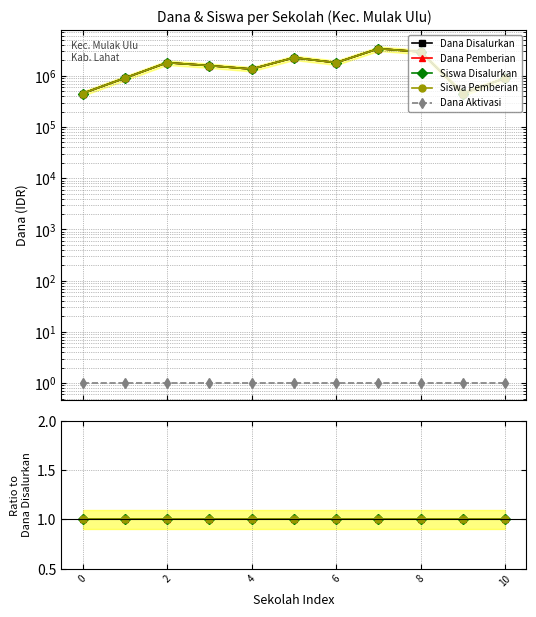

Rank the series by their maximum value, from lowest to highest.

Dana Aktivasi, Dana Pemberian, Siswa Disalurkan, Siswa Pemberian, Dana Disalurkan